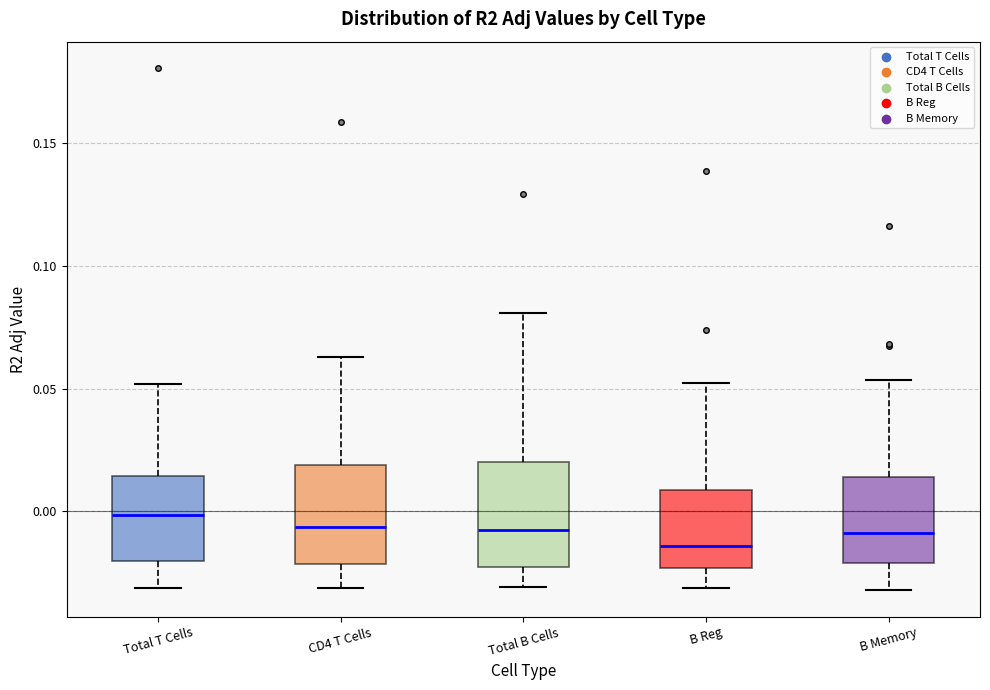

Reading left to right, transcribe this box plot: for each box, give where its median line is, the range the box spans, and where its two whiskers end, as read against the y-axis. The values are not printed on the chart, so give them approximately, as read against the axis.

Total T Cells: median 0.000, box -0.020 to 0.015, whiskers -0.030 to 0.050
CD4 T Cells: median -0.005, box -0.020 to 0.020, whiskers -0.030 to 0.065
Total B Cells: median -0.010, box -0.025 to 0.020, whiskers -0.030 to 0.080
B Reg: median -0.015, box -0.025 to 0.010, whiskers -0.030 to 0.050
B Memory: median -0.010, box -0.020 to 0.015, whiskers -0.030 to 0.055